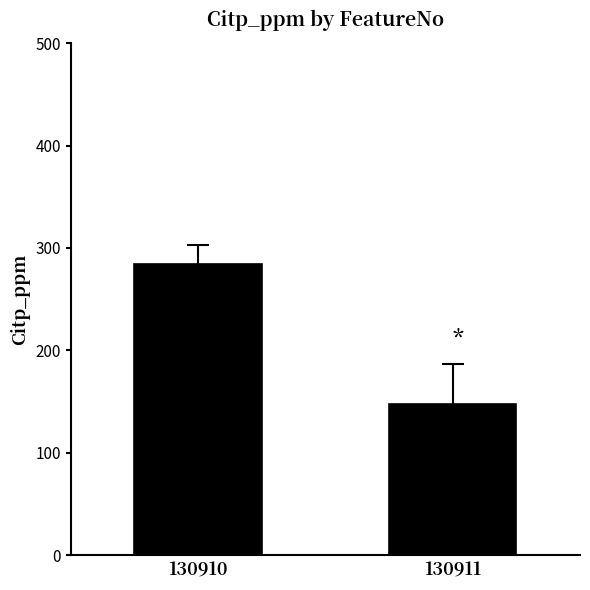

What is the ratio of the value at 130911 to the value at 130910?

0.5